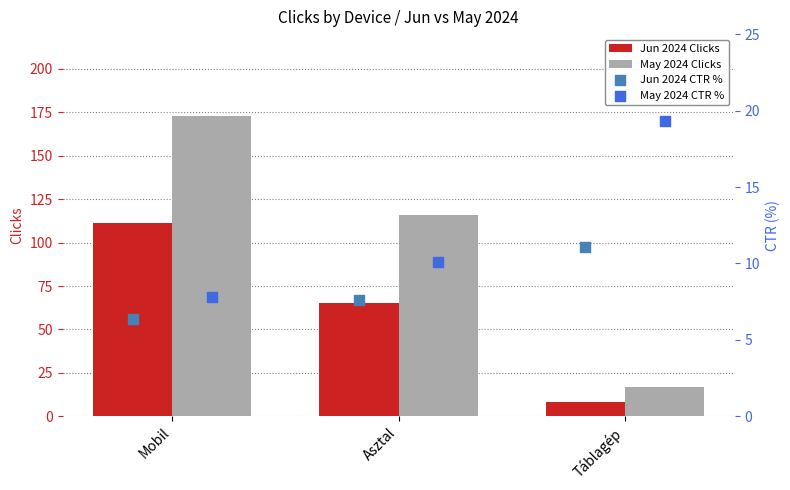

Which series reaches the minimum Y coordinate?

Jun 2024 CTR %